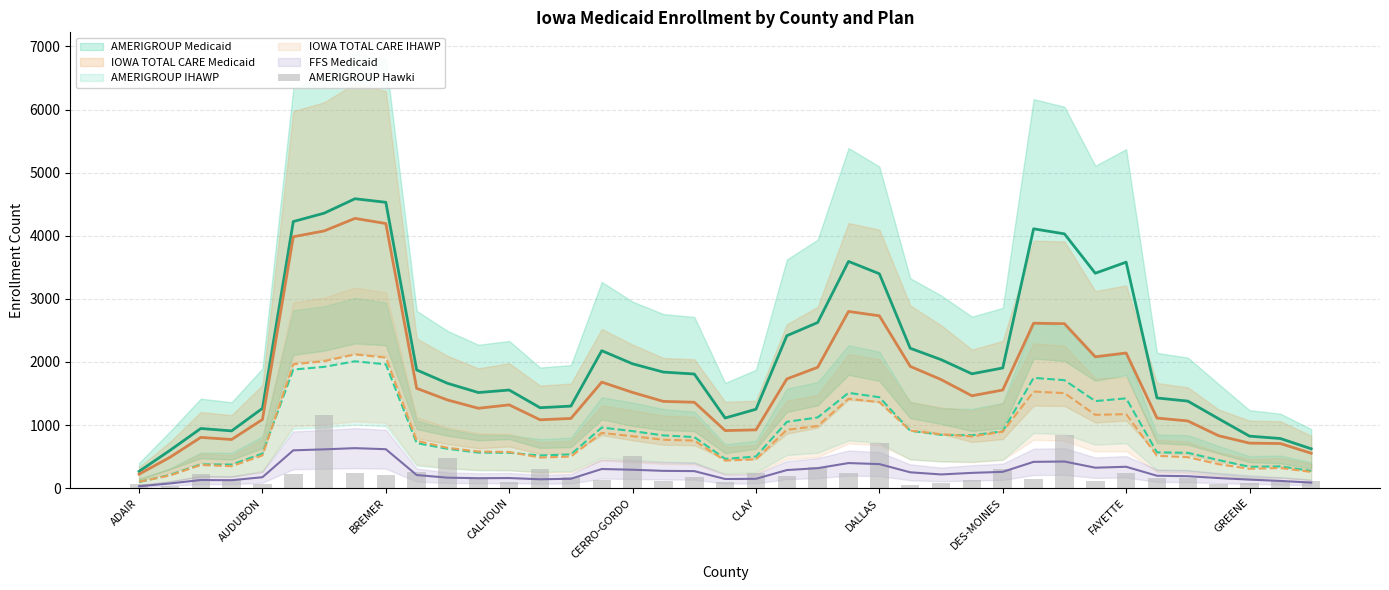

Reading right to left, transcribe all the data shown in this chart.

116	108	74	71	162	165	246	116	842	141	306	134	75	56	714	246	342	193	234	94	176	121	507	123	170	300	104	163	476	254	213	238	1161	227	64	151	230	28	68